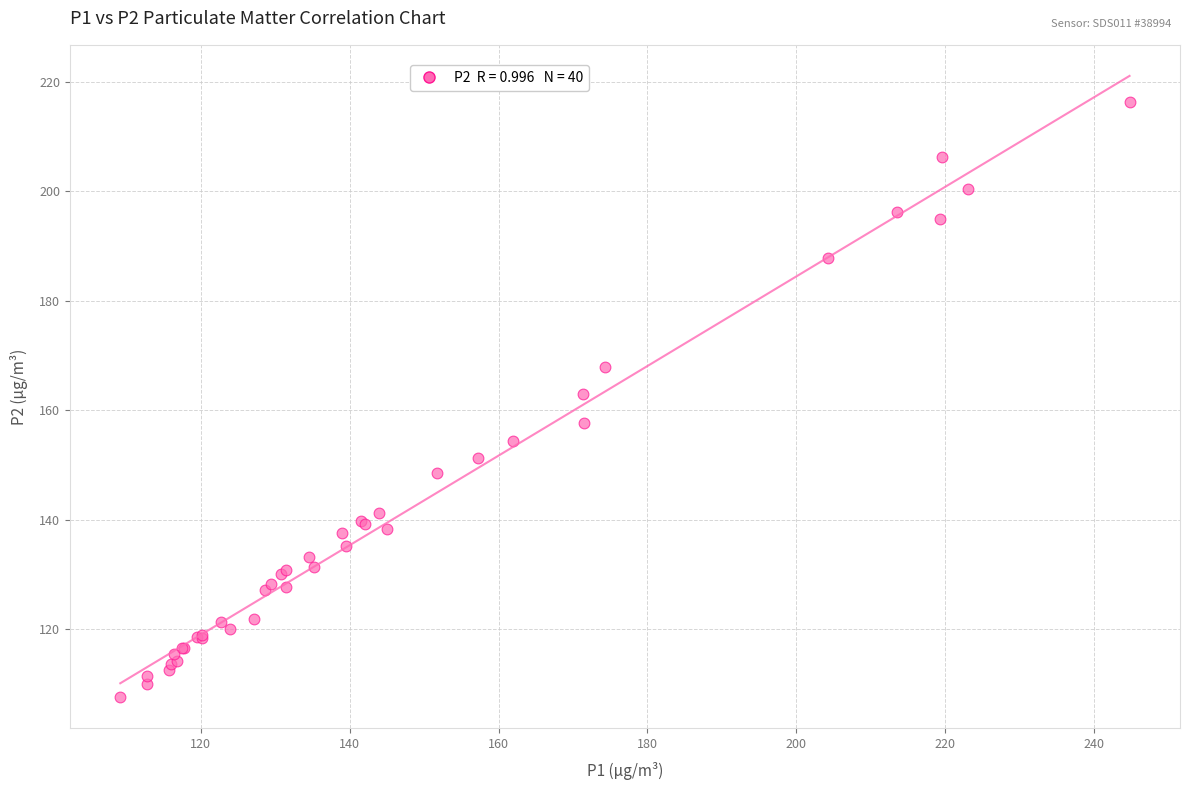

What Y value in the scatter plot is closest to 161?

163.0